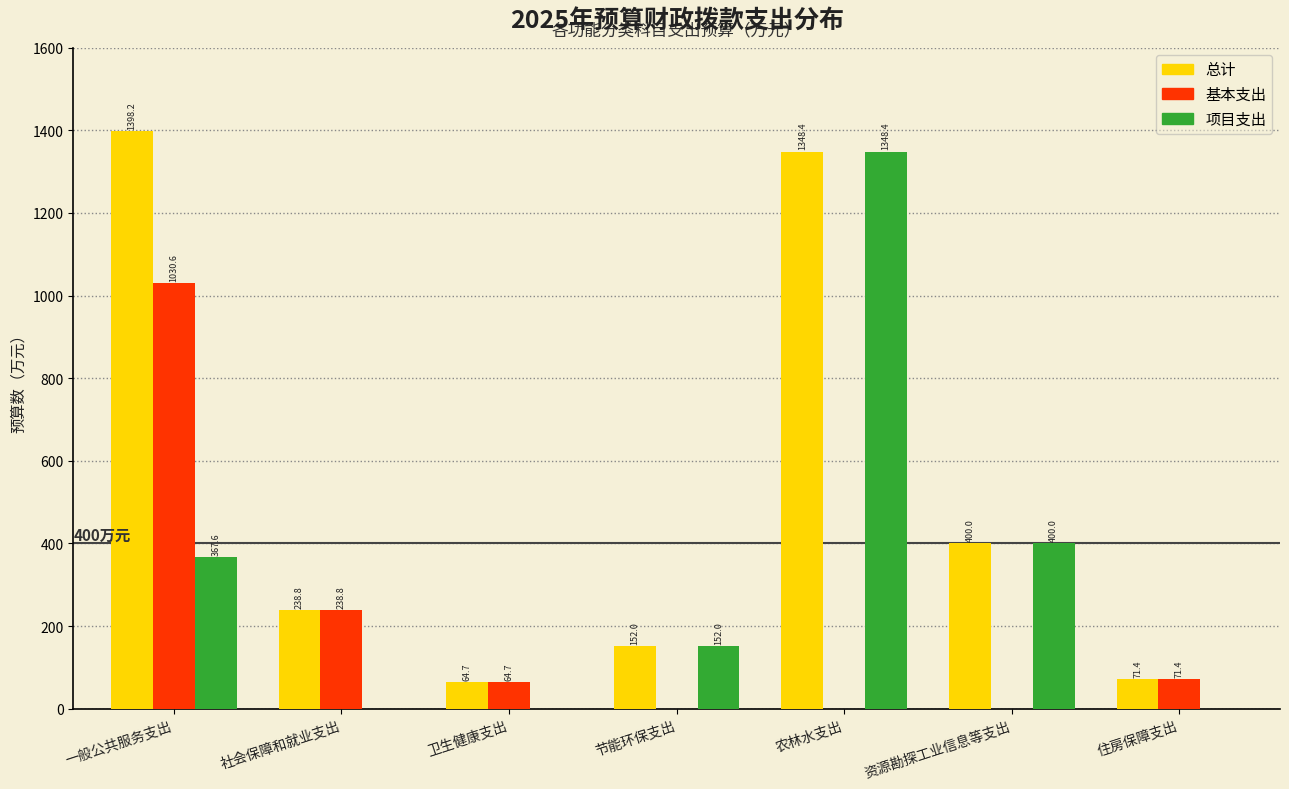

Reading left to right, transcribe all the data shown in this chart.

总计: 一般公共服务支出=1398.2	社会保障和就业支出=238.8	卫生健康支出=64.7	节能环保支出=152.0	农林水支出=1348.4	资源勘探工业信息等支出=400.0	住房保障支出=71.4
基本支出: 一般公共服务支出=1030.6	社会保障和就业支出=238.8	卫生健康支出=64.7	节能环保支出=0.0	农林水支出=0.0	资源勘探工业信息等支出=0.0	住房保障支出=71.4
项目支出: 一般公共服务支出=367.6	社会保障和就业支出=0.0	卫生健康支出=0.0	节能环保支出=152.0	农林水支出=1348.4	资源勘探工业信息等支出=400.0	住房保障支出=0.0